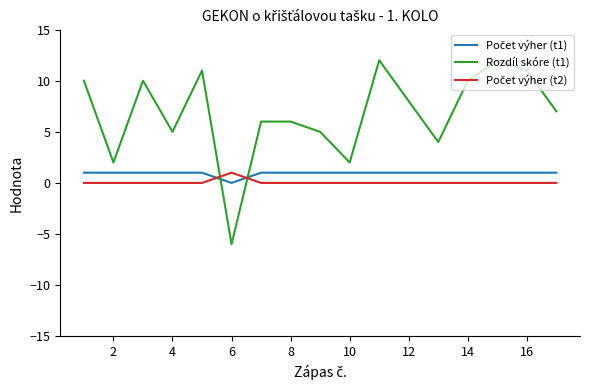

Which series has the largest total across all categories?

Rozdíl skóre (t1)